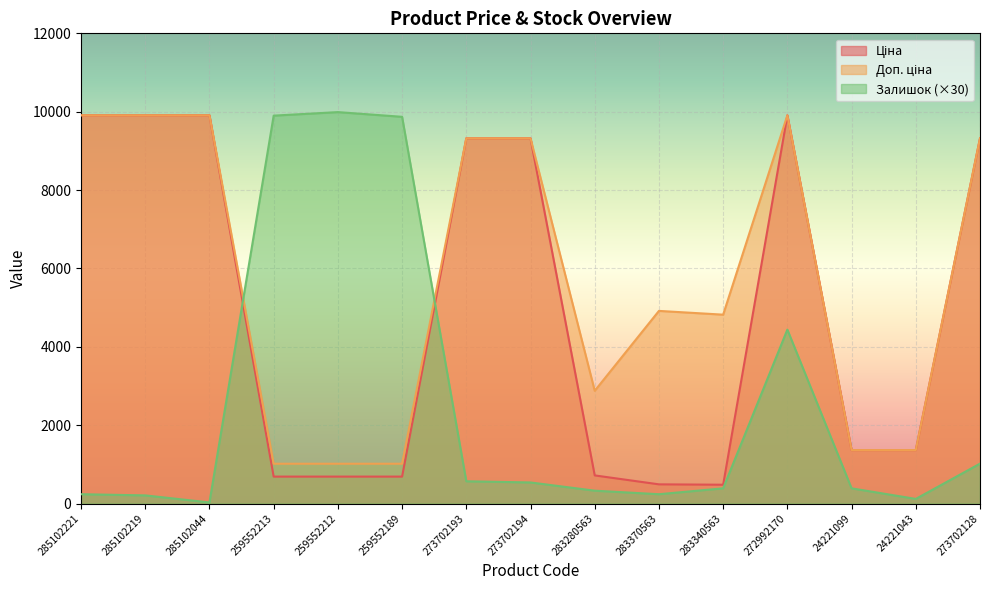

Reading left to right, transcribe all the data shown in this chart.

Ціна: 285102221=9908.5	285102219=9908.5	285102044=9908.5	259552213=689.1	259552212=689.1	259552189=689.1	273702193=9321.4	273702194=9321.4	283280563=719.6	283370563=491.7	283340563=482.1	272992170=9908.5	24221099=1366.3	24221043=1366.3	273702128=9321.4
Доп. ціна: 285102221=9908.5	285102219=9908.5	285102044=9908.5	259552213=1017.8	259552212=1017.8	259552189=1017.8	273702193=9321.4	273702194=9321.4	283280563=2878.5	283370563=4917.4	283340563=4821.4	272992170=9908.5	24221099=1366.0	24221043=1366.0	273702128=9321.4
Залишок: 285102221=240.0	285102219=210.0	285102044=30.0	259552213=9900.0	259552212=9990.0	259552189=9870.0	273702193=570.0	273702194=540.0	283280563=330.0	283370563=240.0	283340563=390.0	272992170=4440.0	24221099=390.0	24221043=120.0	273702128=1020.0